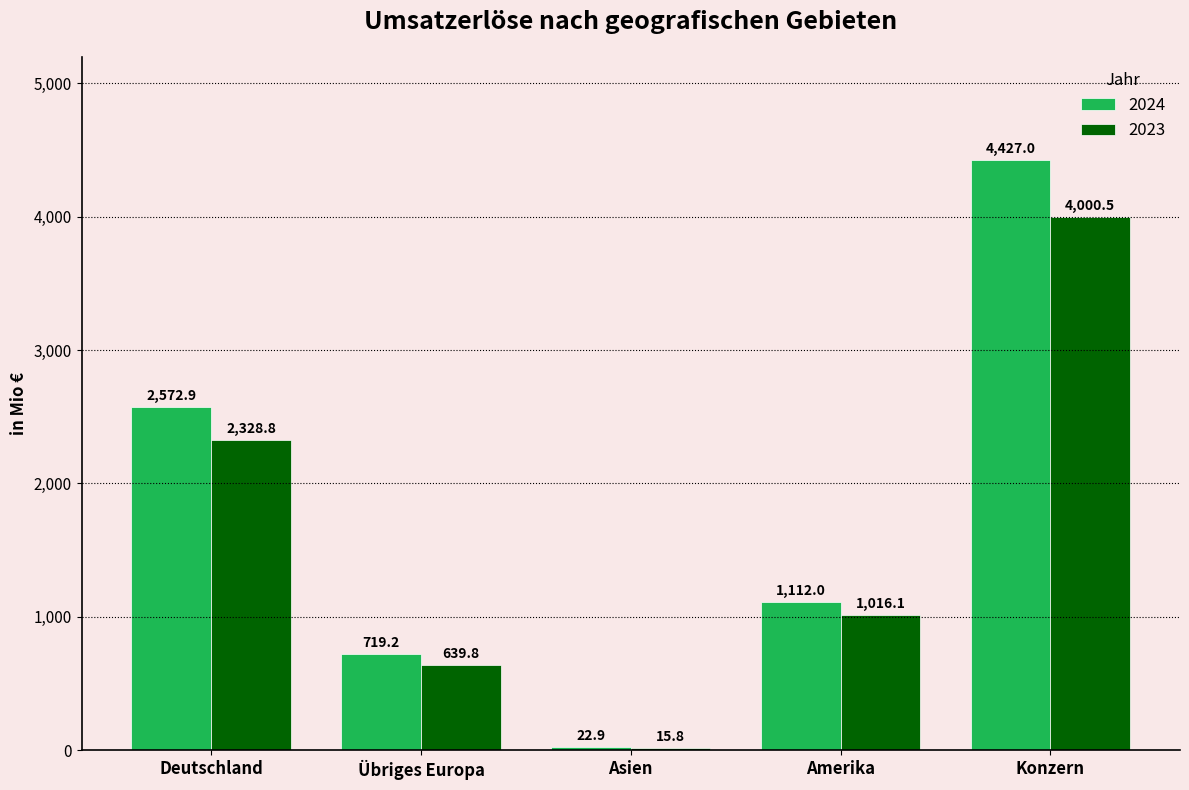

What is the label of the 1st bar from the left?

Deutschland